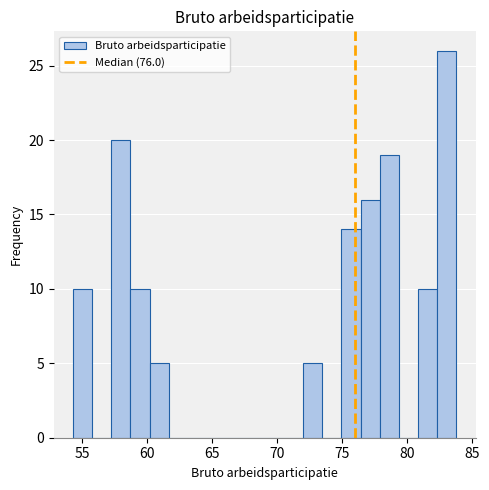

Read against the x-axis, roughly where is the centre of the tallest bar?

83.0